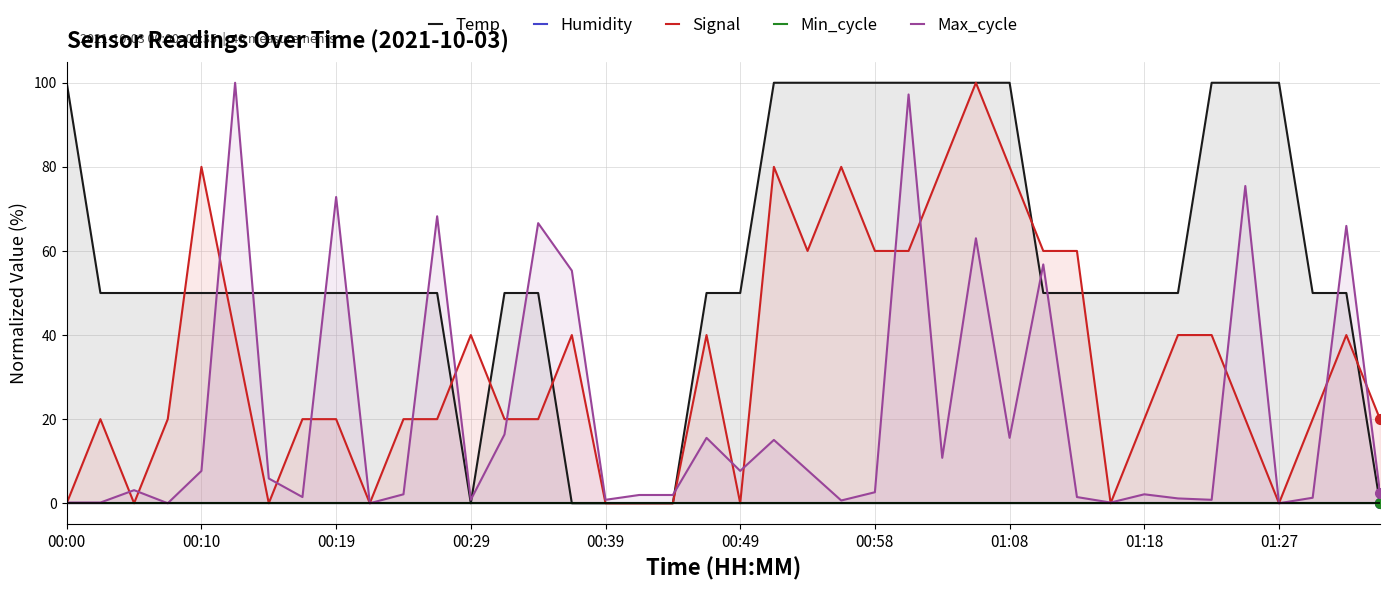

How many interior local valleys does the Temp series have?

1